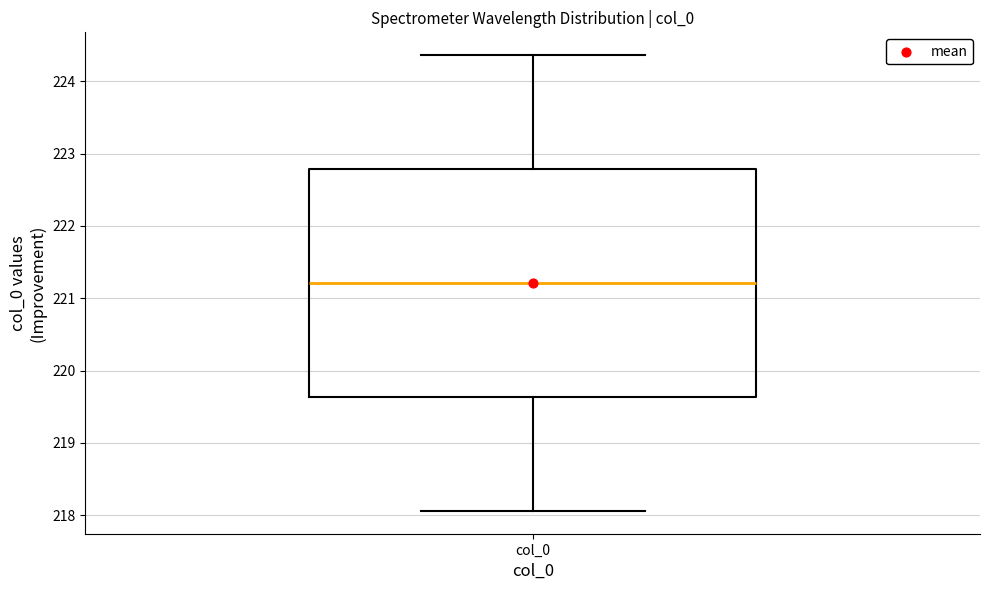

Read this box plot against the y-axis: the position of the median line, the range covered by the box, and the ends of both whiskers. The values are not printed on the chart, so give them approximately, as read against the axis.

median 221.2, box 219.6 to 222.8, whiskers 218.1 to 224.4